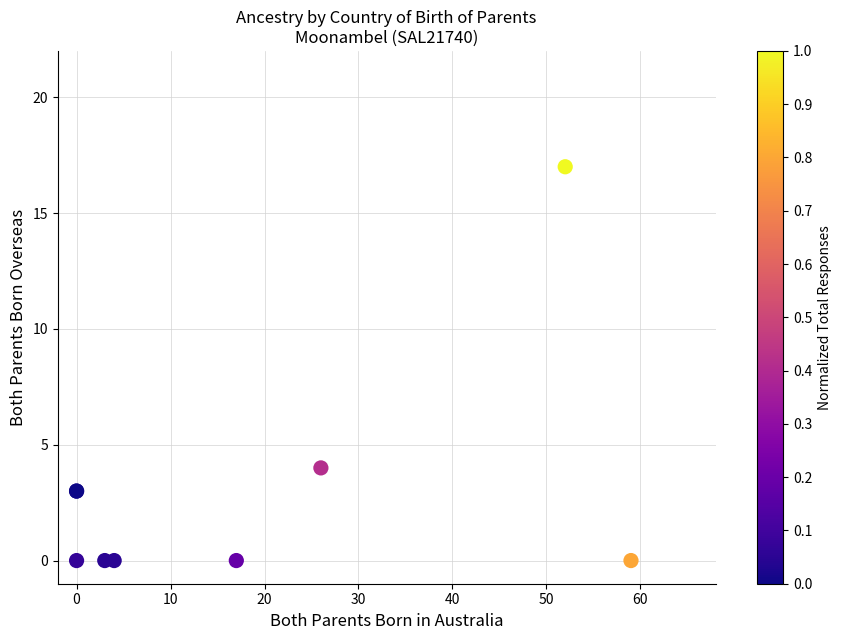

What Y value in the scatter plot is closest to 8?

4